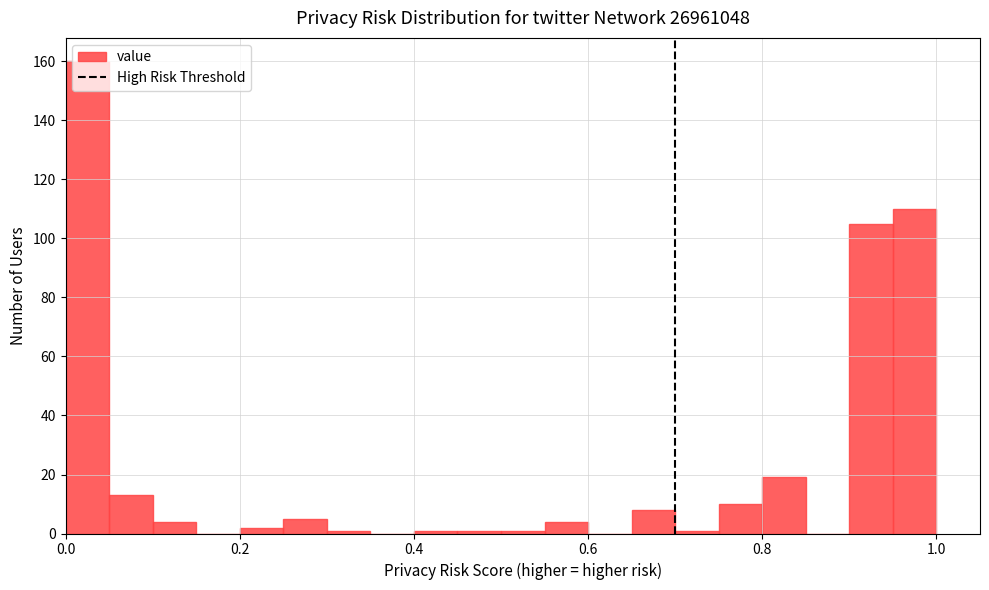

Around what value on the x-axis is the tallest bar? Give the approximate position of its centre, as read against the axis.

0.02